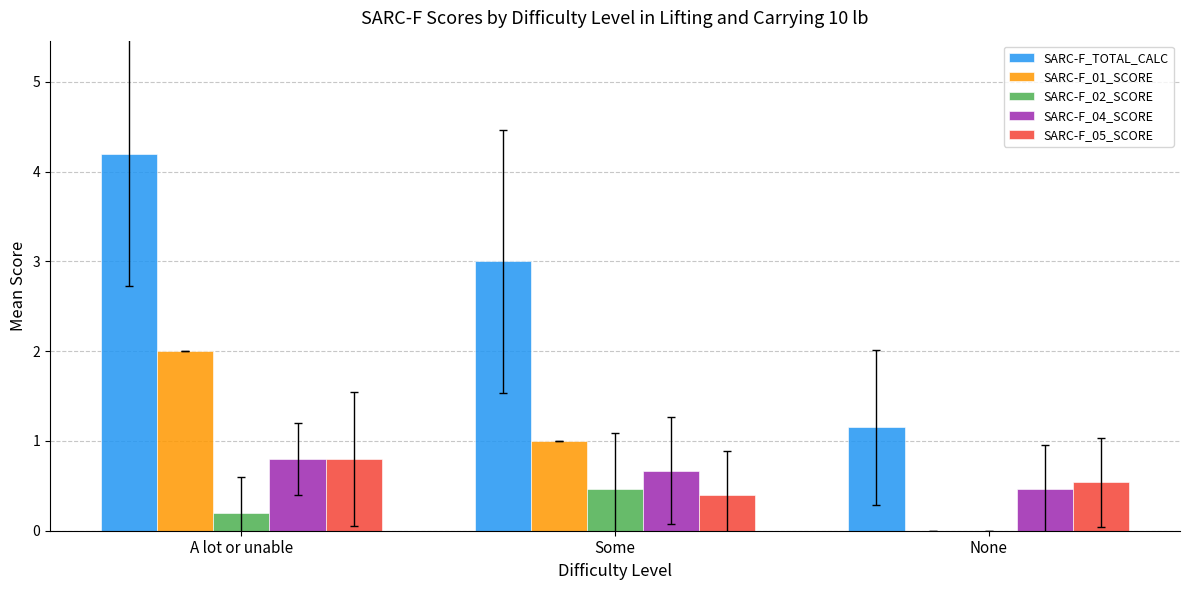

True or false: SARC-F_04_SCORE has a value of 0.5 at None.

True